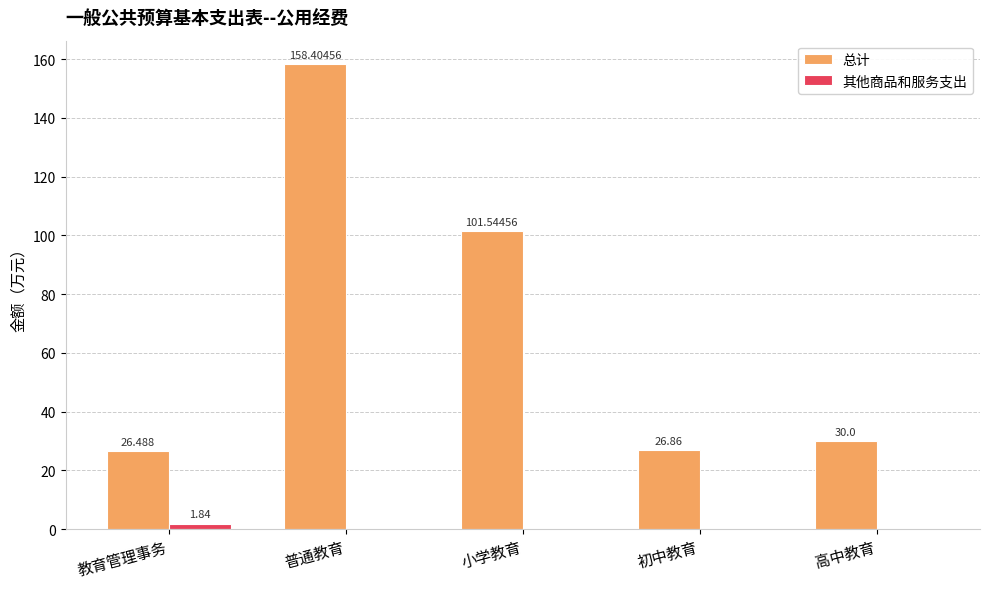

Which series changed the most between 初中教育 and 高中教育?

总计